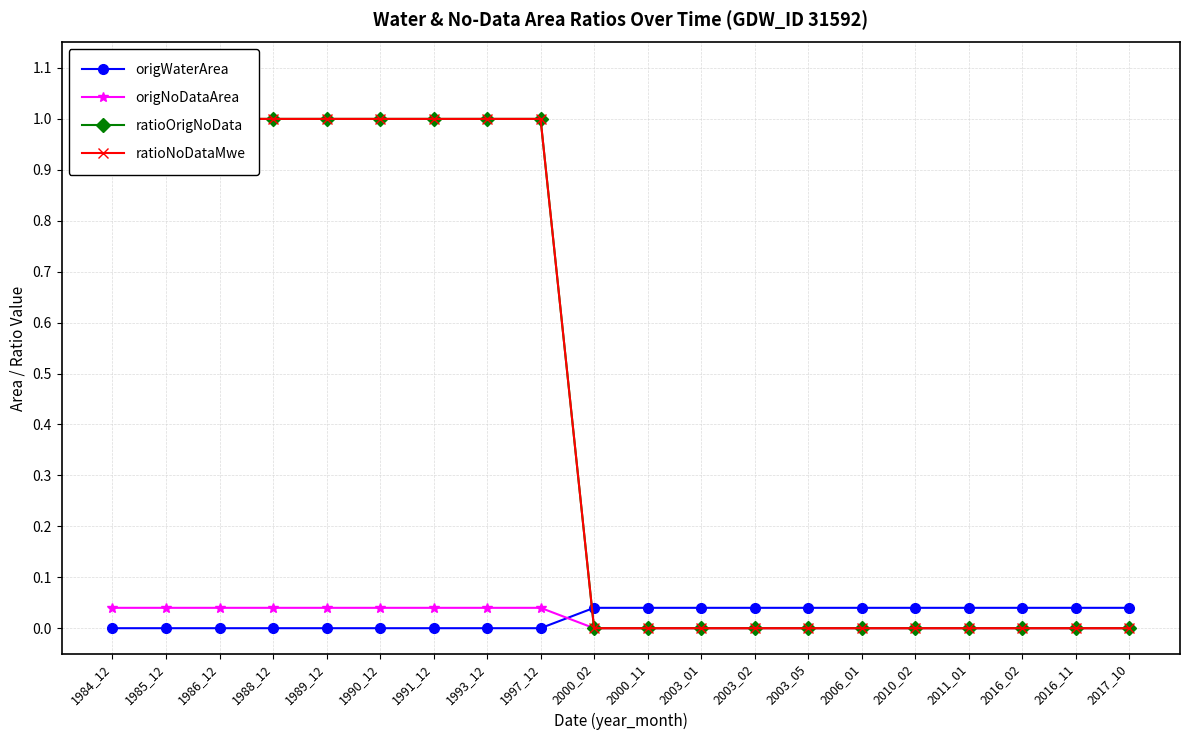

Reading left to right, transcribe all the data shown in this chart.

origWaterArea: 1984_12=0.0	1985_12=0.0	1986_12=0.0	1988_12=0.0	1989_12=0.0	1990_12=0.0	1991_12=0.0	1993_12=0.0	1997_12=0.0	2000_02=0.0	2000_11=0.0	2003_01=0.0	2003_02=0.0	2003_05=0.0	2006_01=0.0	2010_02=0.0	2011_01=0.0	2016_02=0.0	2016_11=0.0	2017_10=0.0
origNoDataArea: 1984_12=0.0	1985_12=0.0	1986_12=0.0	1988_12=0.0	1989_12=0.0	1990_12=0.0	1991_12=0.0	1993_12=0.0	1997_12=0.0	2000_02=0.0	2000_11=0.0	2003_01=0.0	2003_02=0.0	2003_05=0.0	2006_01=0.0	2010_02=0.0	2011_01=0.0	2016_02=0.0	2016_11=0.0	2017_10=0.0
ratioOrigNoData: 1984_12=1.0	1985_12=1.0	1986_12=1.0	1988_12=1.0	1989_12=1.0	1990_12=1.0	1991_12=1.0	1993_12=1.0	1997_12=1.0	2000_02=0.0	2000_11=0.0	2003_01=0.0	2003_02=0.0	2003_05=0.0	2006_01=0.0	2010_02=0.0	2011_01=0.0	2016_02=0.0	2016_11=0.0	2017_10=0.0
ratioNoDataMwe: 1984_12=1.0	1985_12=1.0	1986_12=1.0	1988_12=1.0	1989_12=1.0	1990_12=1.0	1991_12=1.0	1993_12=1.0	1997_12=1.0	2000_02=0.0	2000_11=0.0	2003_01=0.0	2003_02=0.0	2003_05=0.0	2006_01=0.0	2010_02=0.0	2011_01=0.0	2016_02=0.0	2016_11=0.0	2017_10=0.0